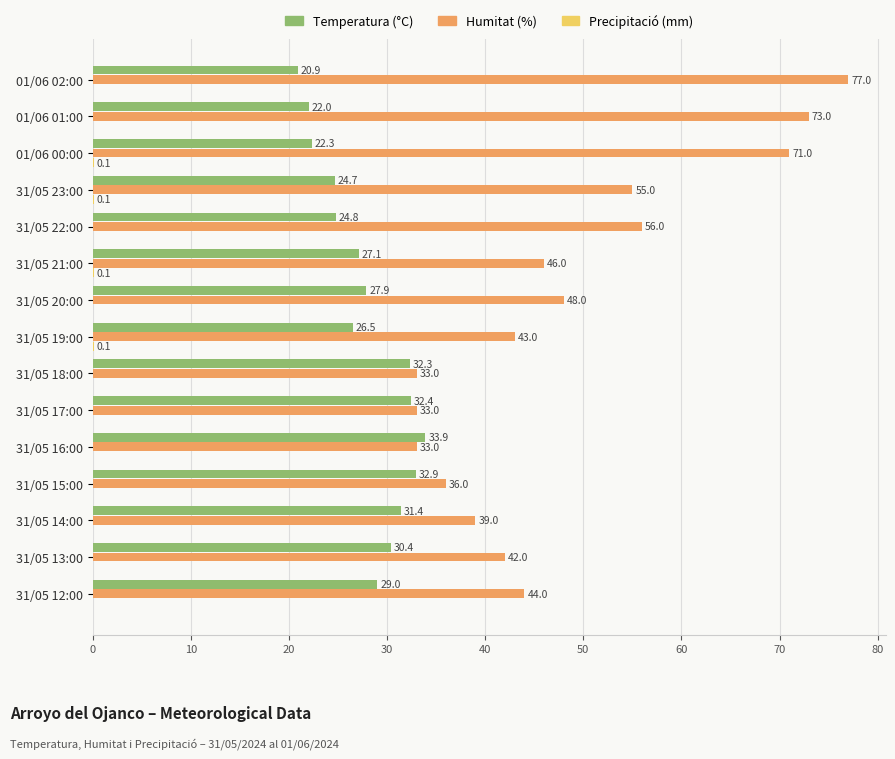

Count the number of categories in the chart.

15